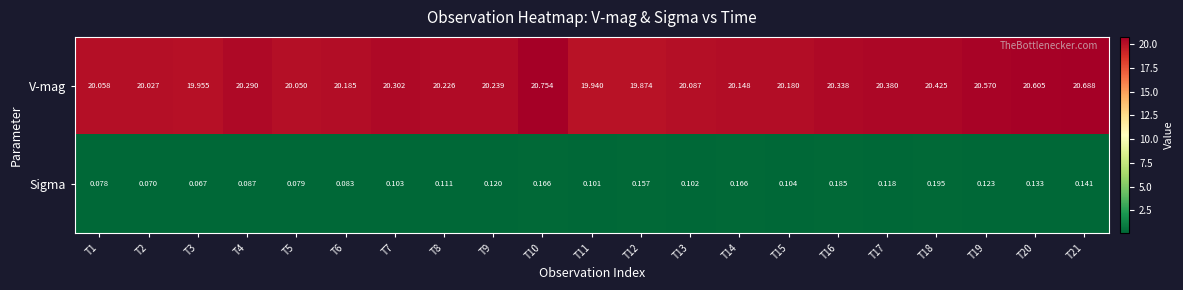

Which series has the largest range (max minus min)?

V-mag